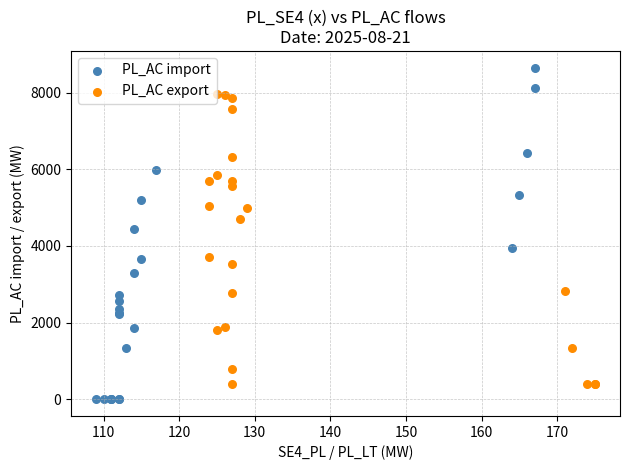

Which series has the largest Y range (max minus min)?

PL_AC import